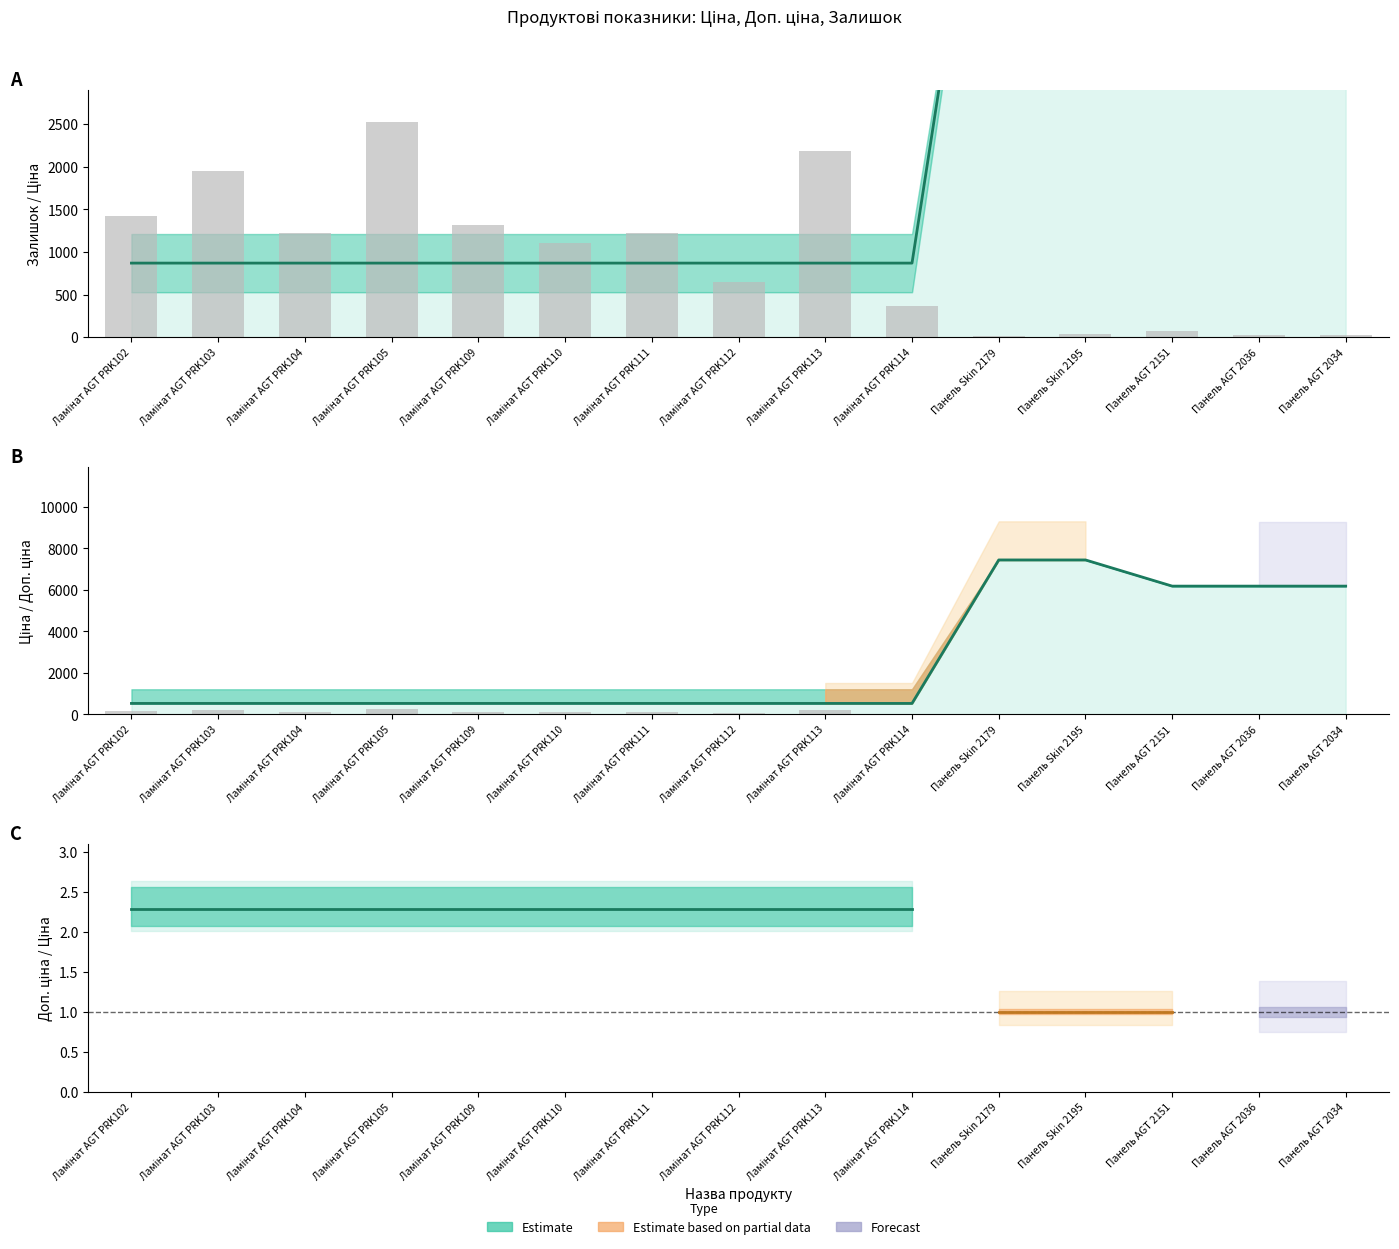

Reading left to right, extract all data points from this chart.

Ціна: 528.2	528.2	528.2	528.2	528.2	528.2	528.2	528.2	528.2	528.2	7444.6	7444.6	6182.6	6182.6	6182.6
Доп. ціна: 869.5	869.5	869.5	869.5	869.5	869.5	869.5	869.5	869.5	869.5	7444.6	7444.6	6182.6	6182.6	6182.6
Залишок: 1426.0	1946.0	1224.0	2522.0	1319.0	1110.0	1219.0	653.0	2181.0	371.0	17.0	42.0	76.0	24.0	29.0